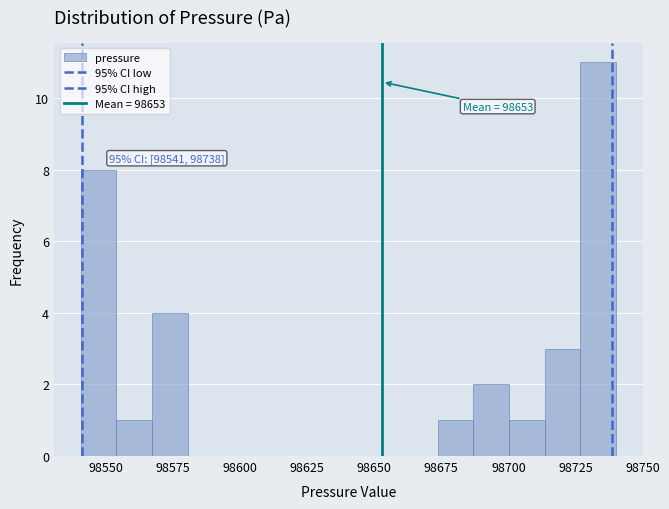

Read against the x-axis, roughly where is the centre of the tallest bar?

98735